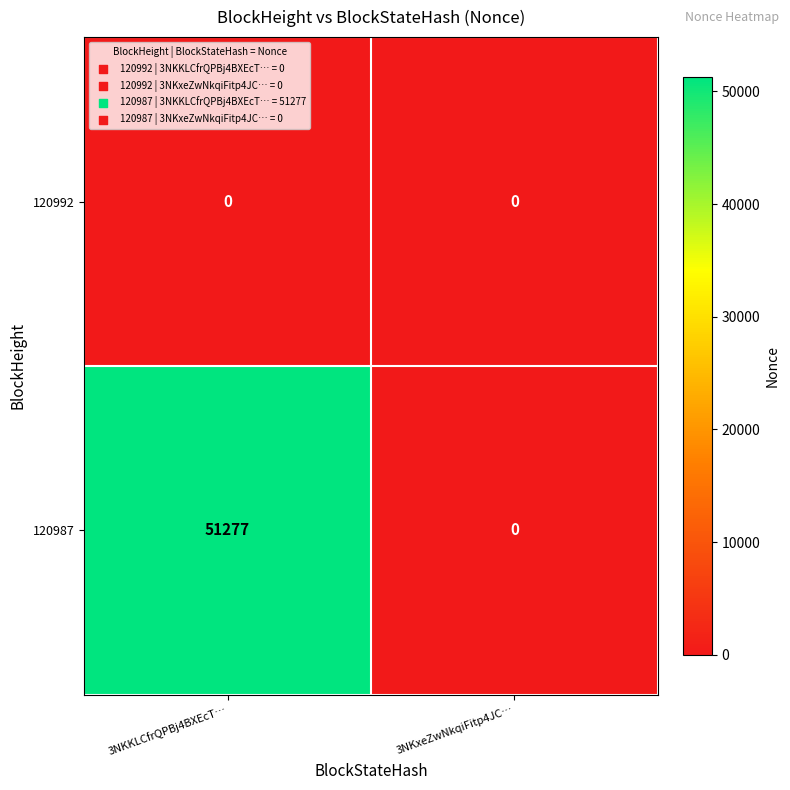

How many categories are shown in the chart?

2